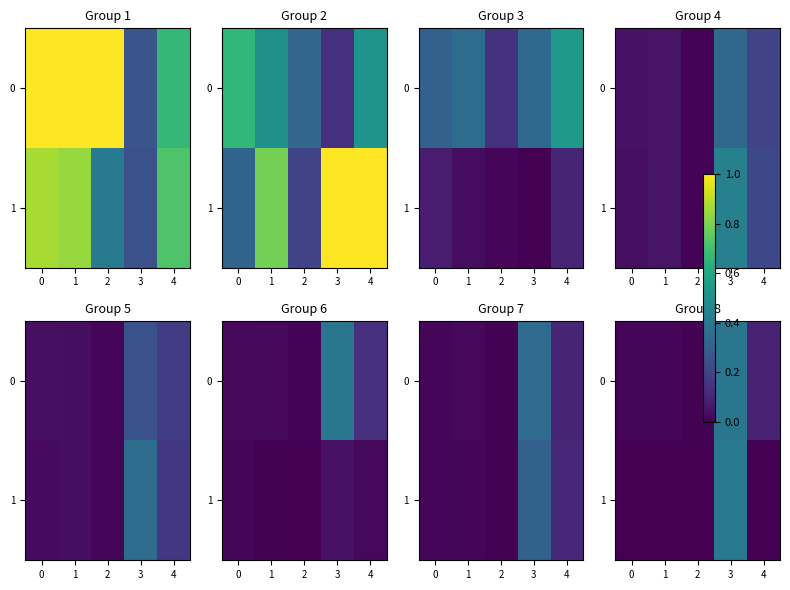

List the series in order of their overall mean, highest first.

0, 1